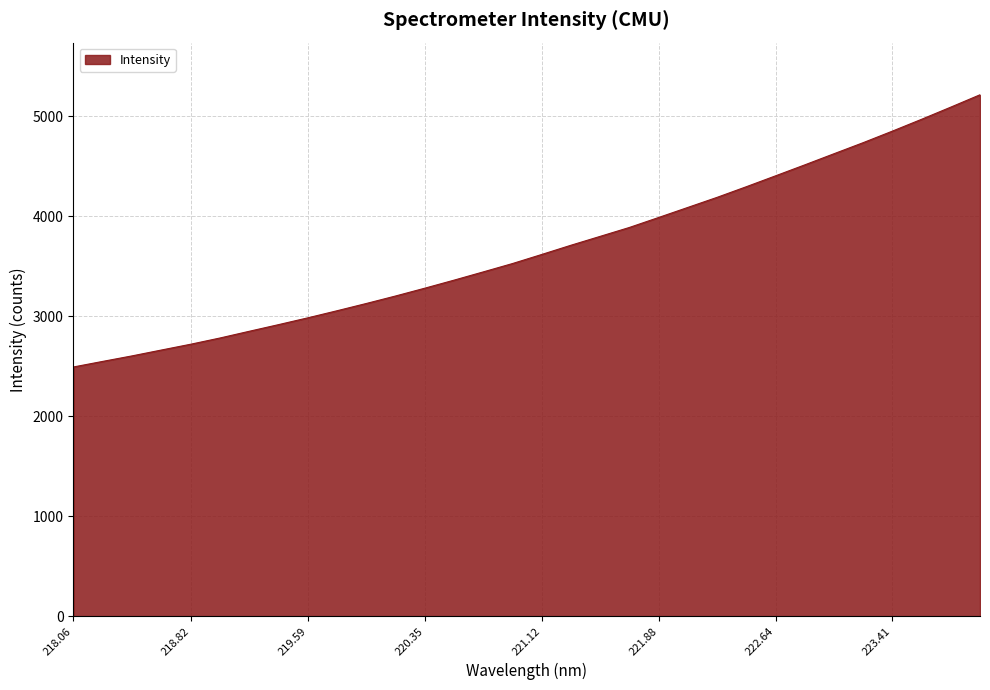

What is the minimum value shown in the chart?

2492.3